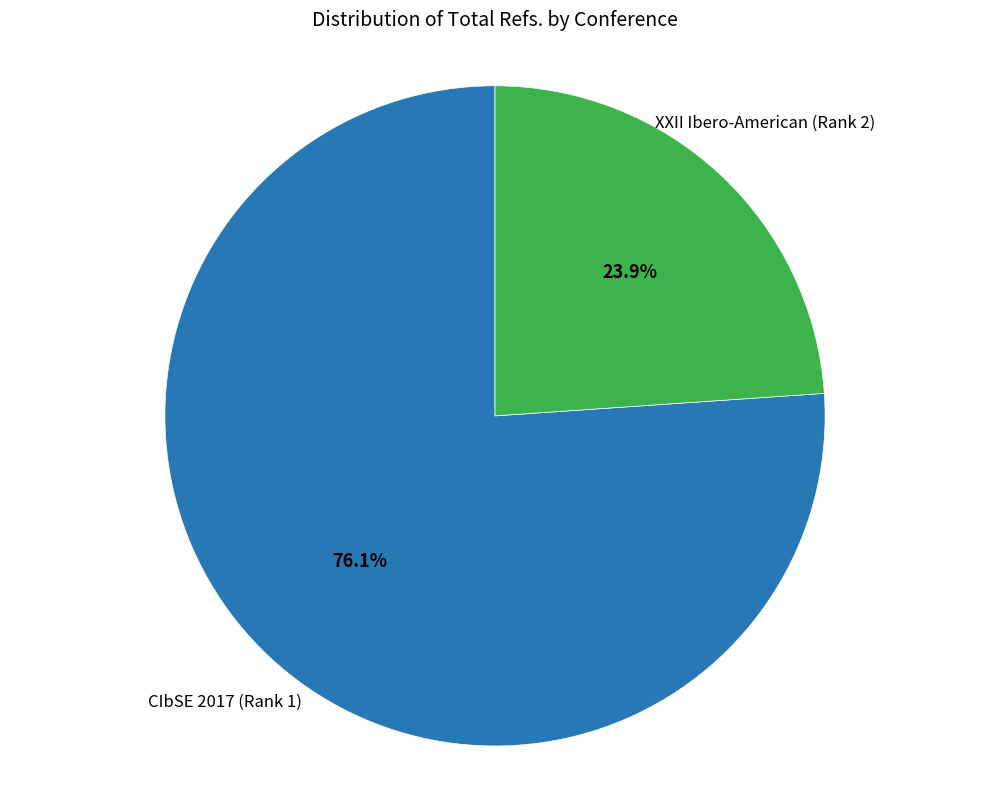

Is there any slice that represents more than half of the pie?

Yes